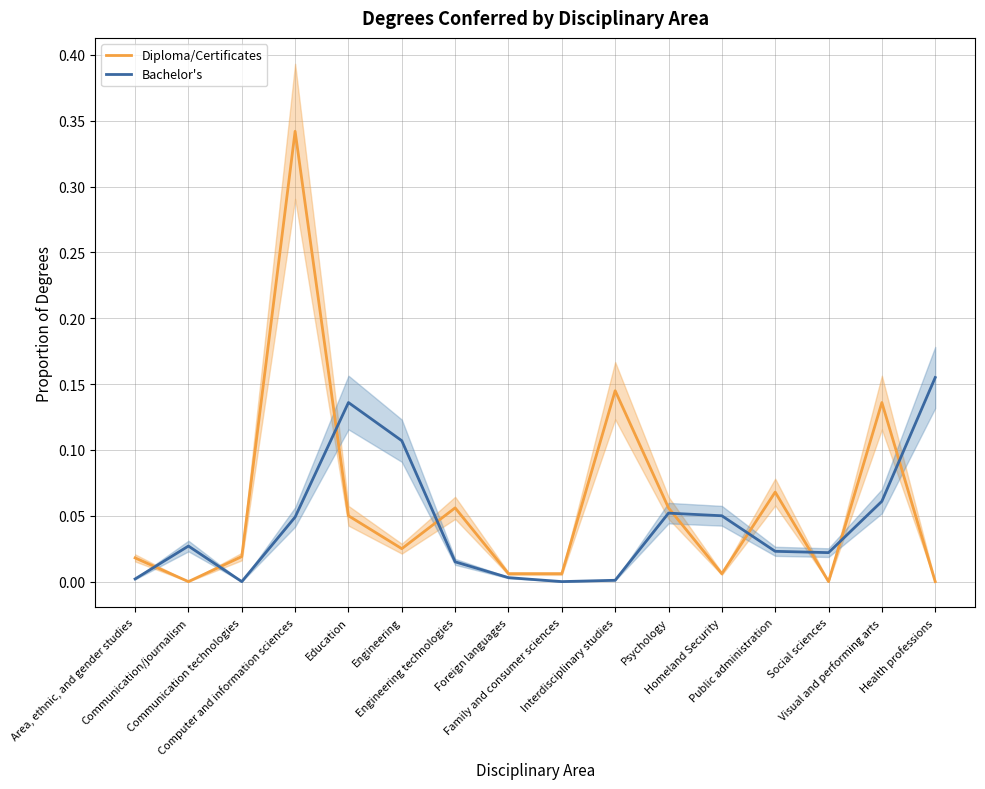

True or false: Bachelor's has more than 1 interior local peaks.

True